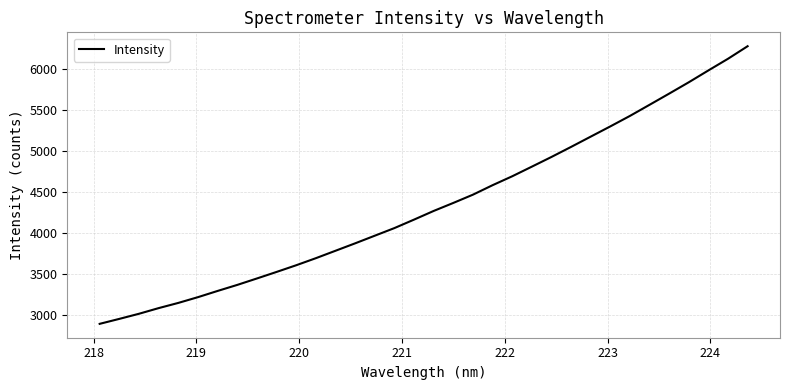

What is the smallest value displayed?

2891.2